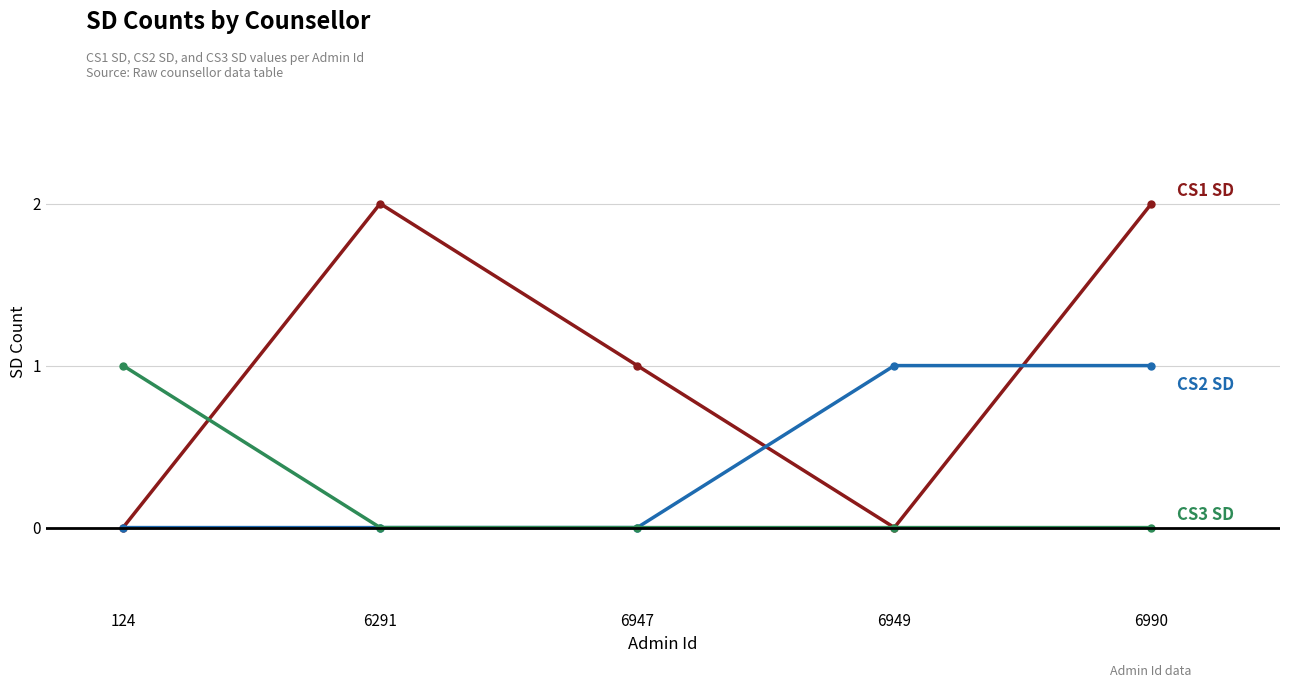

At which category is the sum across all series the highest?

6990